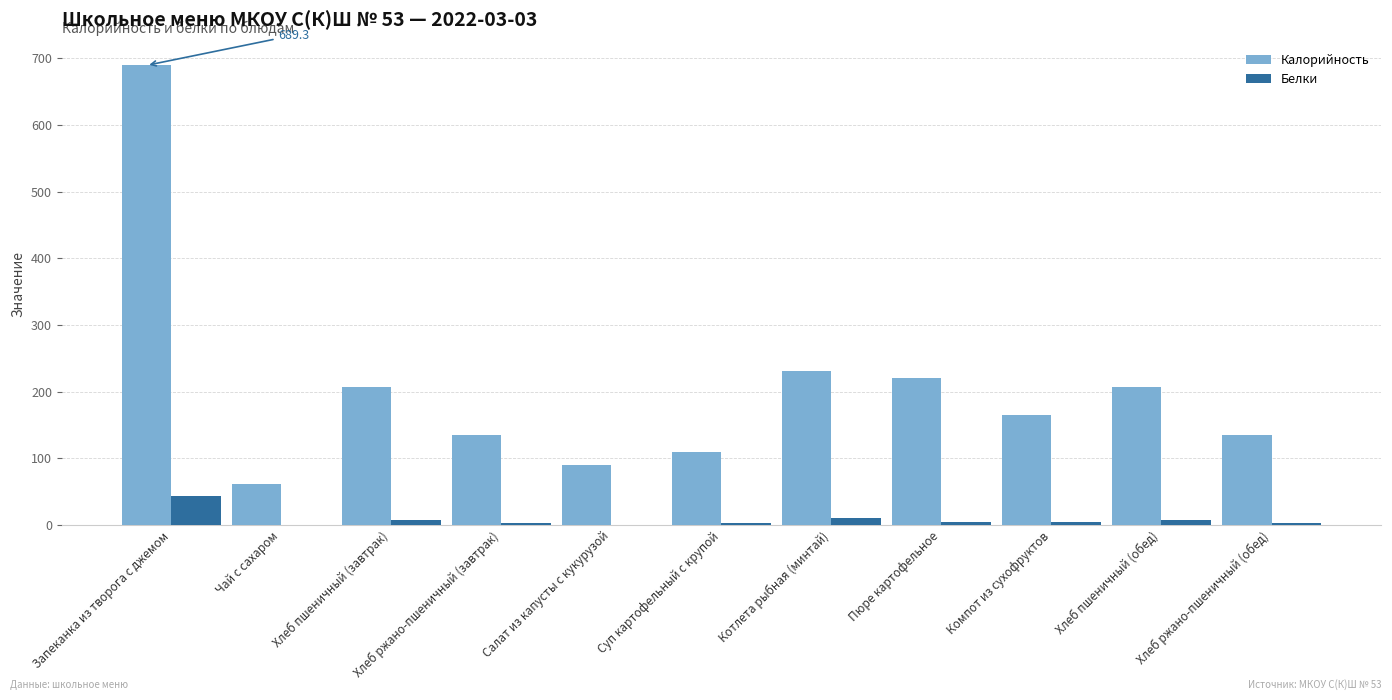

At which label does Белки first exceed 4?

Запеканка из творога с джемом